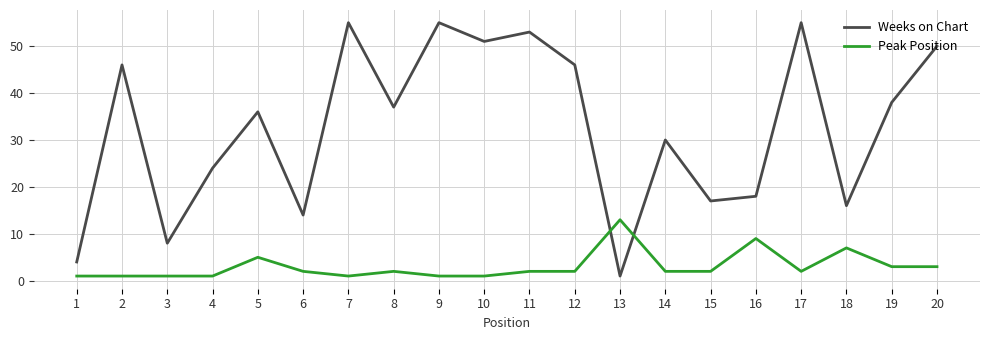

Reading left to right, transcribe all the data shown in this chart.

Weeks on Chart: 4	46	8	24	36	14	55	37	55	51	53	46	1	30	17	18	55	16	38	50
Peak Position: 1	1	1	1	5	2	1	2	1	1	2	2	13	2	2	9	2	7	3	3